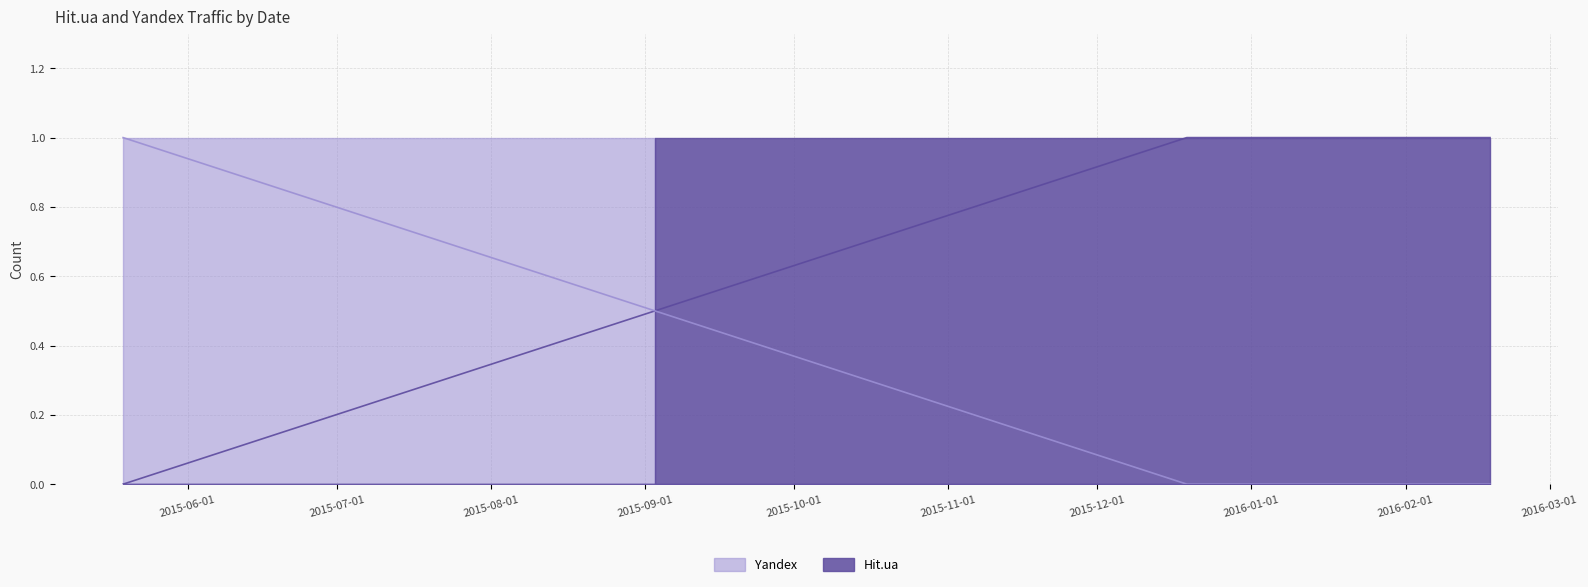

What is the difference between the second highest and minimum values in the Hit.ua series?

1